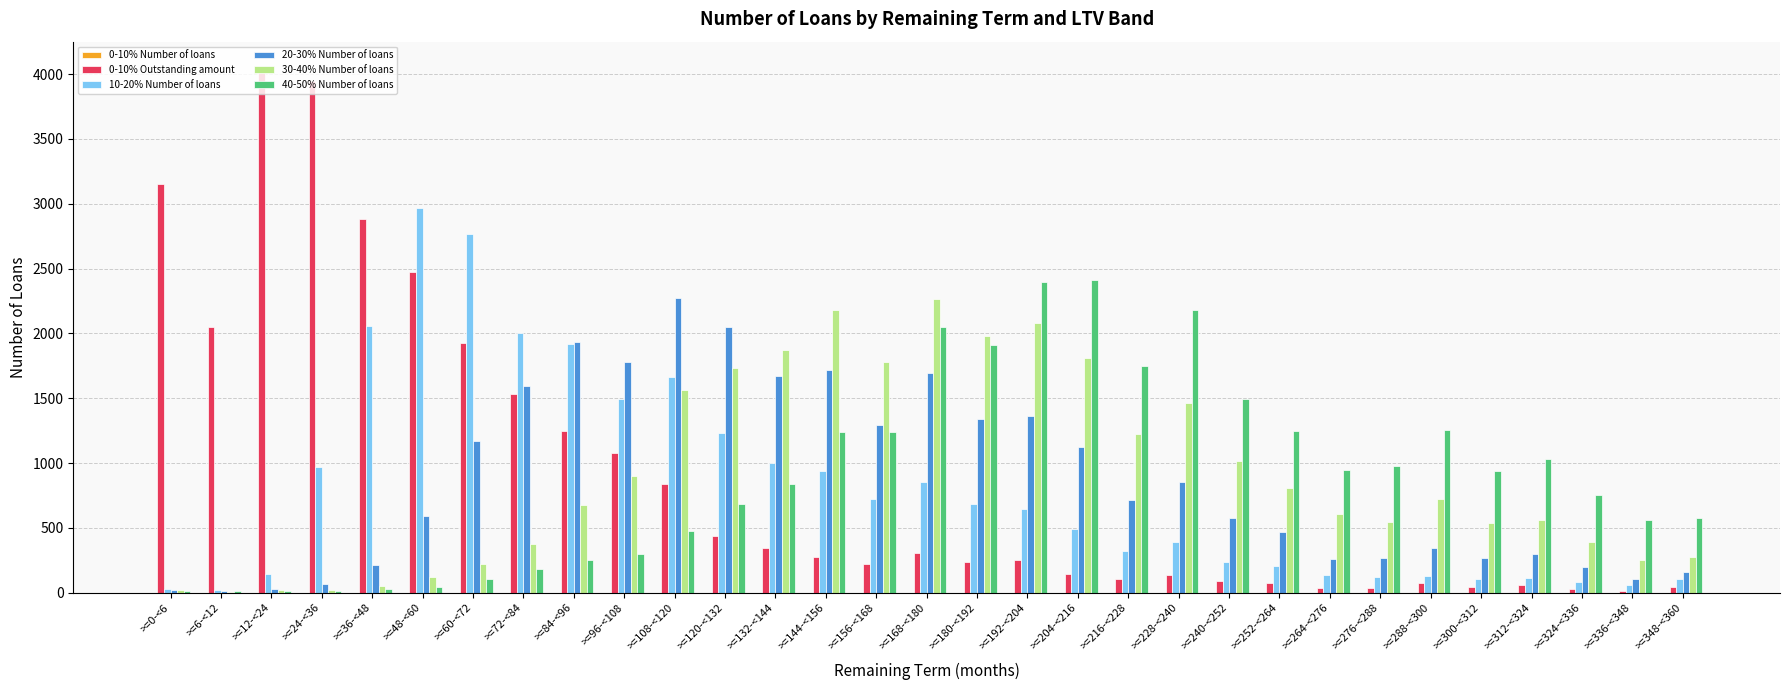

Which series has the widest spread of values?

0-10% Outstanding amount